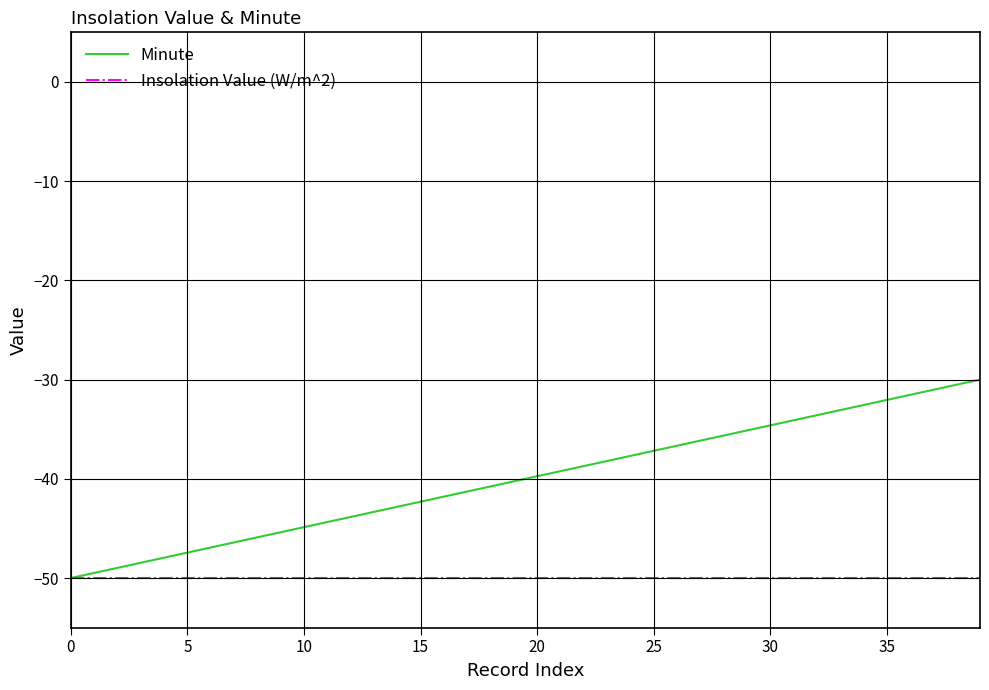

How many lines are shown in the chart?

2